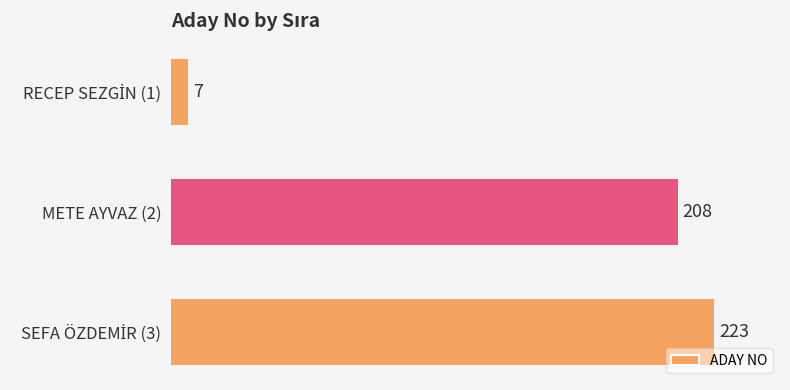

The value at METE AYVAZ (2) is 336. True or false?

False